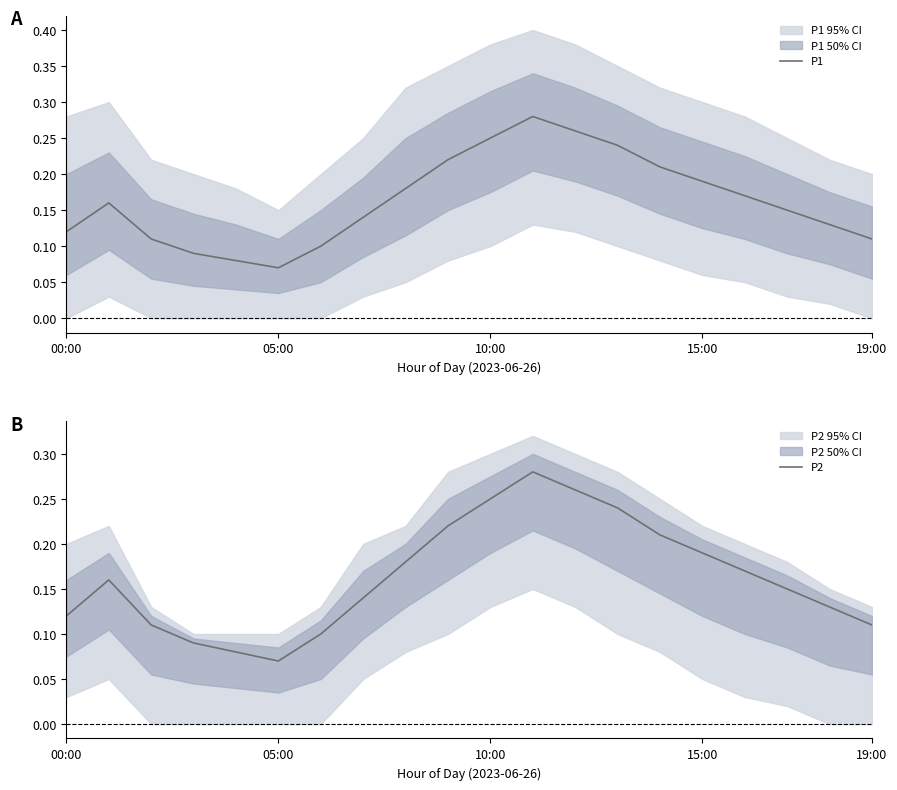

How many interior local peaks does the P2 series have?

2